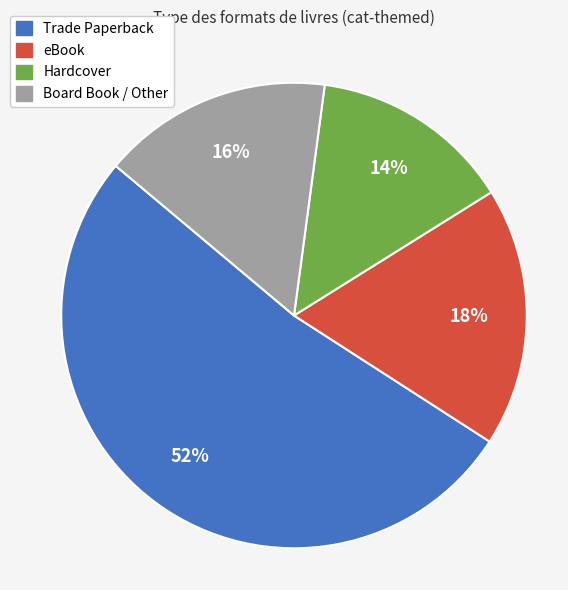

How many slices are in this pie chart?

4